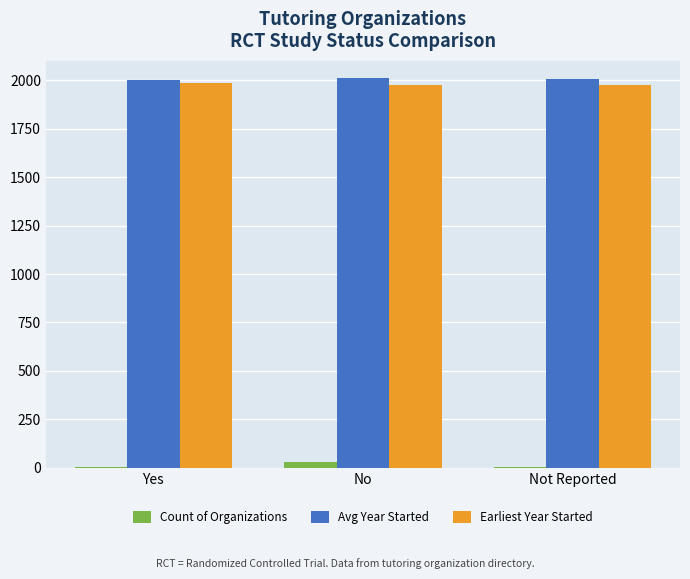

How many data points does each series have?

3